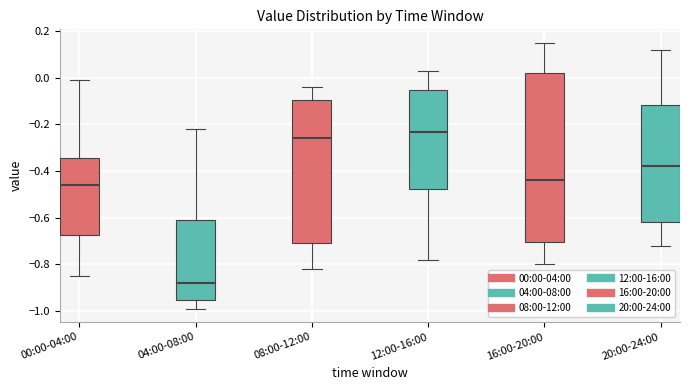

Which box is the tallest, from its lower edge to its upper edge?

16:00-20:00